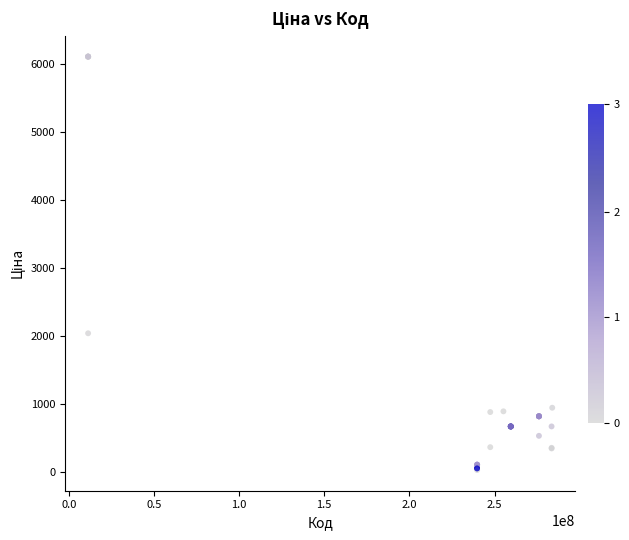

What Y value in the scatter plot is closest to 3071?

2042.8